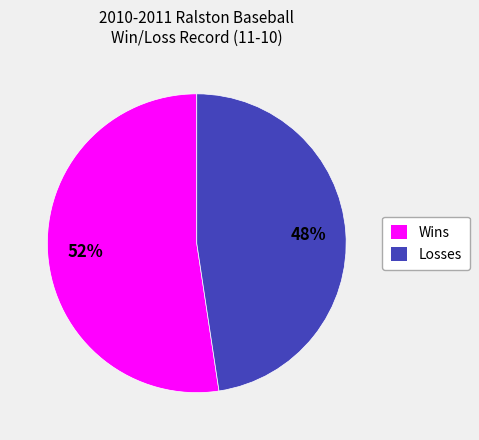

Is it true that Losses is 40% of the pie?

False